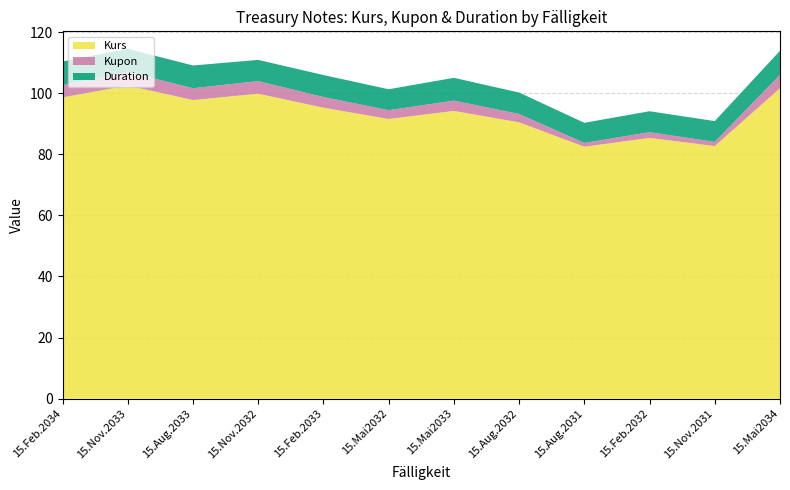

Reading right to left, what are all the values shown in this chart?

Kurs: 15.Mai2034=101.7	15.Nov.2031=82.7	15.Feb.2032=85.4	15.Aug.2031=82.5	15.Aug.2032=90.5	15.Mai2033=94.2	15.Mai2032=91.6	15.Feb.2033=95.3	15.Nov.2032=99.9	15.Aug.2033=97.8	15.Nov.2033=102.6	15.Feb.2034=98.7
Kupon: 15.Mai2034=4.4	15.Nov.2031=1.4	15.Feb.2032=1.9	15.Aug.2031=1.2	15.Aug.2032=2.8	15.Mai2033=3.4	15.Mai2032=2.9	15.Feb.2033=3.5	15.Nov.2032=4.1	15.Aug.2033=3.9	15.Nov.2033=4.5	15.Feb.2034=4.0
Duration: 15.Mai2034=7.9	15.Nov.2031=6.8	15.Feb.2032=6.9	15.Aug.2031=6.6	15.Aug.2032=7.0	15.Mai2033=7.5	15.Mai2032=6.9	15.Feb.2033=7.2	15.Nov.2032=7.0	15.Aug.2033=7.5	15.Nov.2033=7.5	15.Feb.2034=7.8